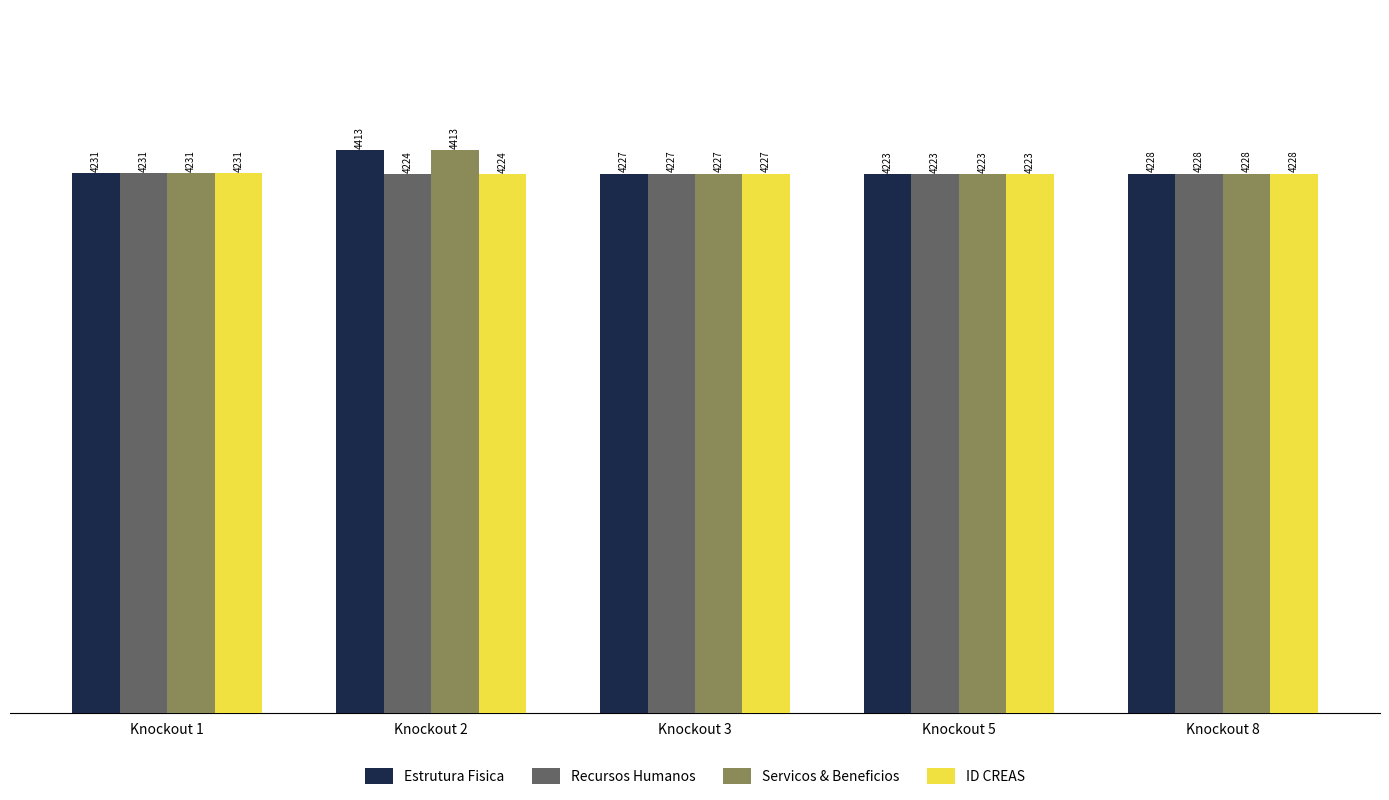

Reading left to right, extract all data points from this chart.

Estrutura Fisica: Knockout 1=4231	Knockout 2=4413	Knockout 3=4227	Knockout 5=4223	Knockout 8=4228
Recursos Humanos: Knockout 1=4231	Knockout 2=4224	Knockout 3=4227	Knockout 5=4223	Knockout 8=4228
Servicos & Beneficios: Knockout 1=4231	Knockout 2=4413	Knockout 3=4227	Knockout 5=4223	Knockout 8=4228
ID CREAS: Knockout 1=4231	Knockout 2=4224	Knockout 3=4227	Knockout 5=4223	Knockout 8=4228